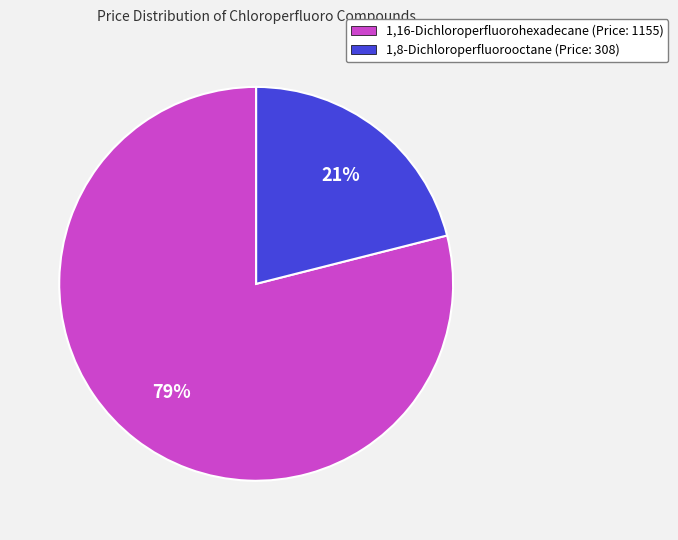

Between 1,16-Dichloroperfluorohexadecane and 1,8-Dichloroperfluorooctane, which is larger?

1,16-Dichloroperfluorohexadecane